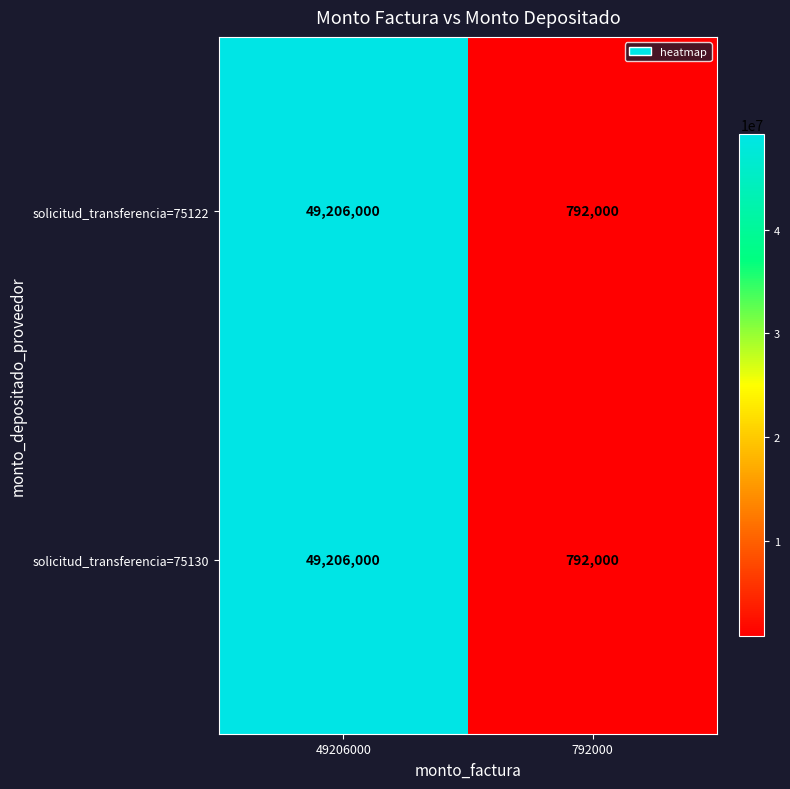

Which category has the lowest value in the solicitud_transferencia=75122 series?

792000